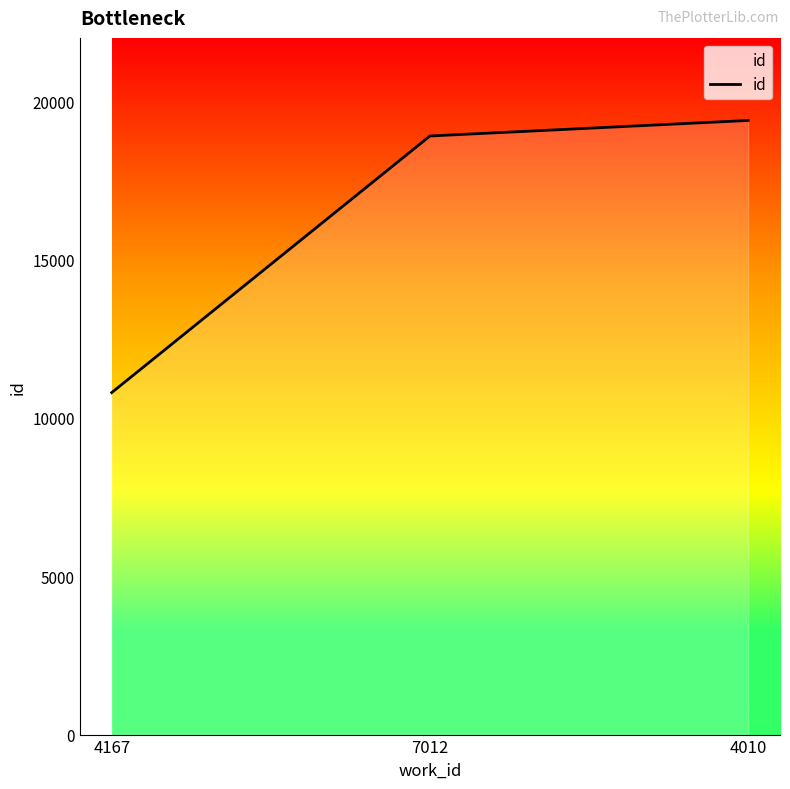

What is the change in value from 7012 to 4010?

+491